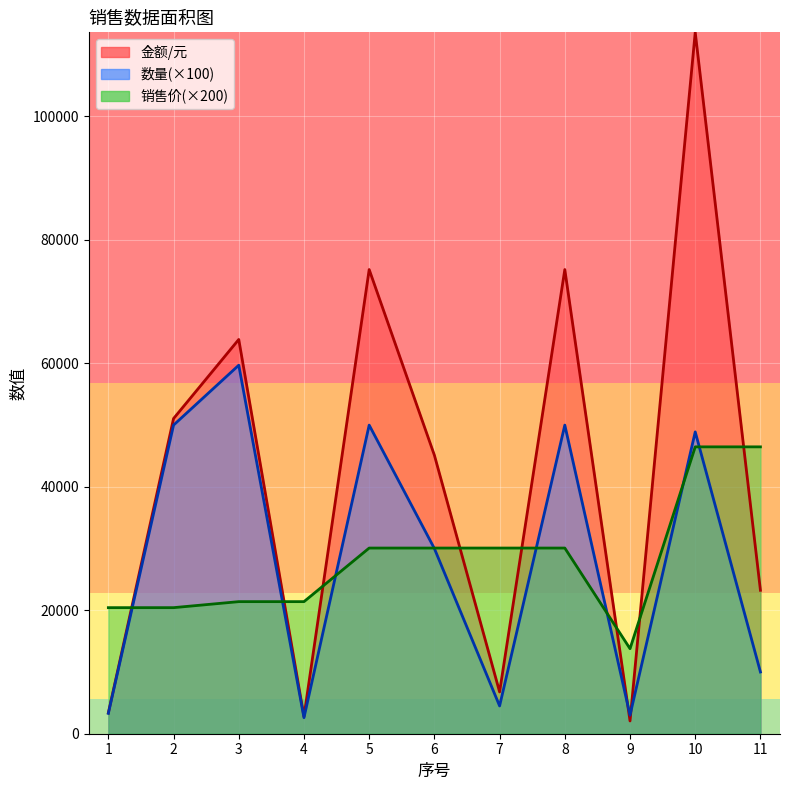

What is the difference between the second highest and second lowest values in the 金额/元 series?

72418.3